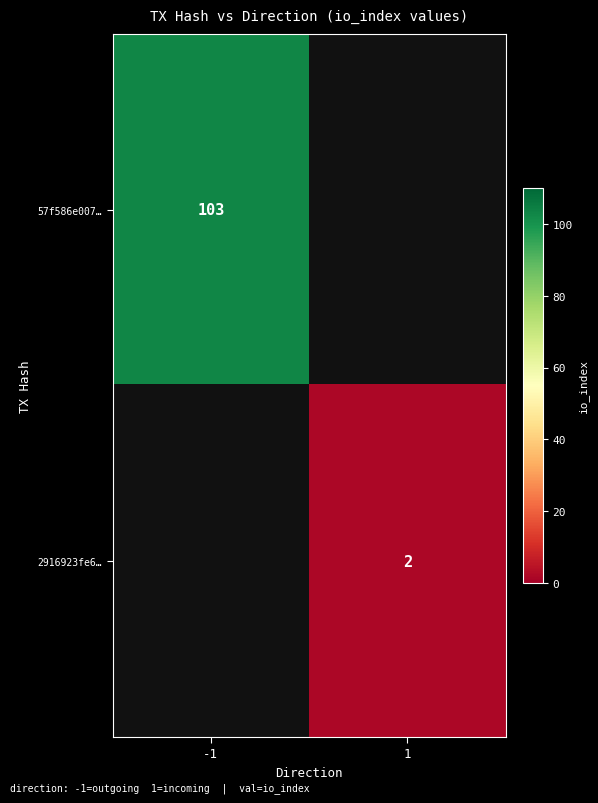

The 57f586e007… series shows 30 at -1. True or false?

False